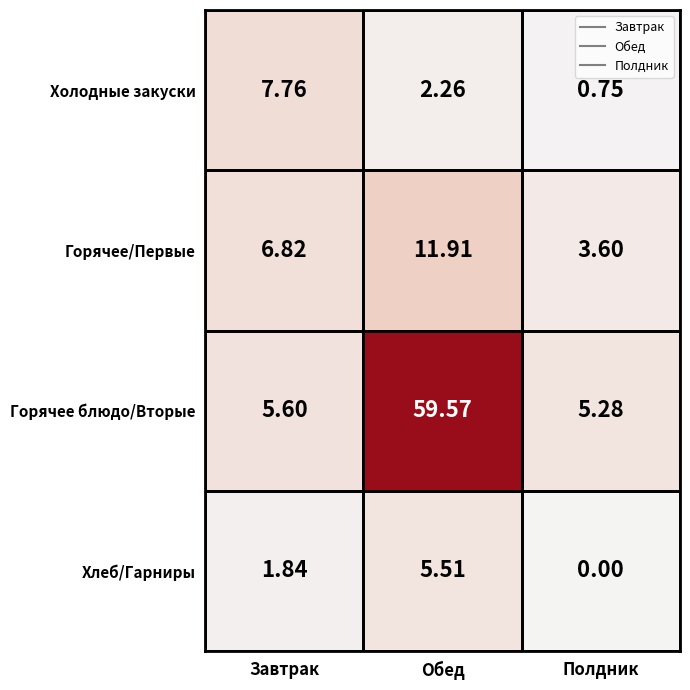

At which label is Хлеб/Гарниры closest to 2?

Завтрак